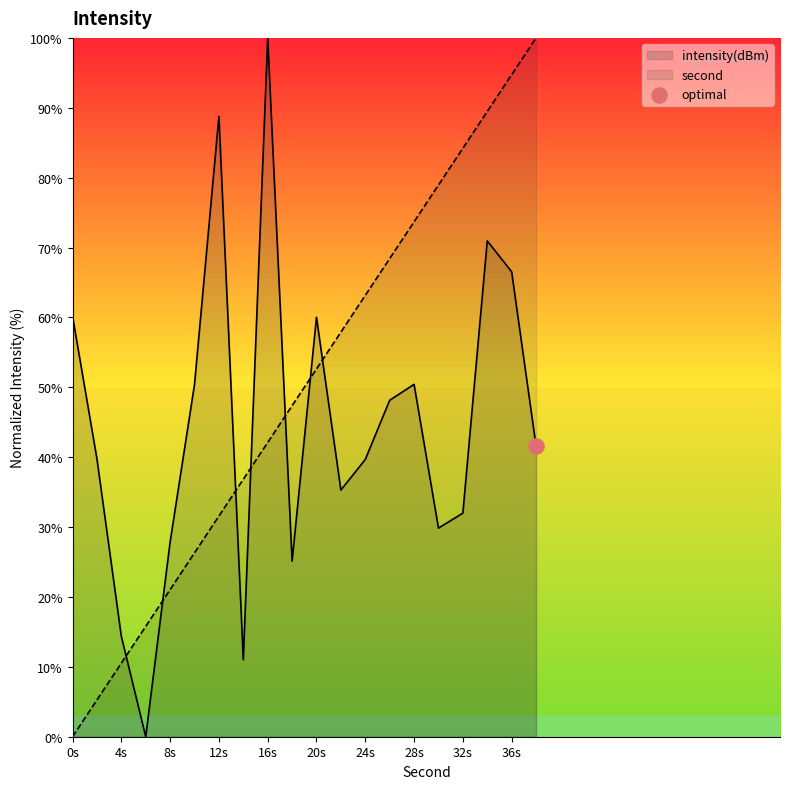

Which series has the largest total across all categories?

second